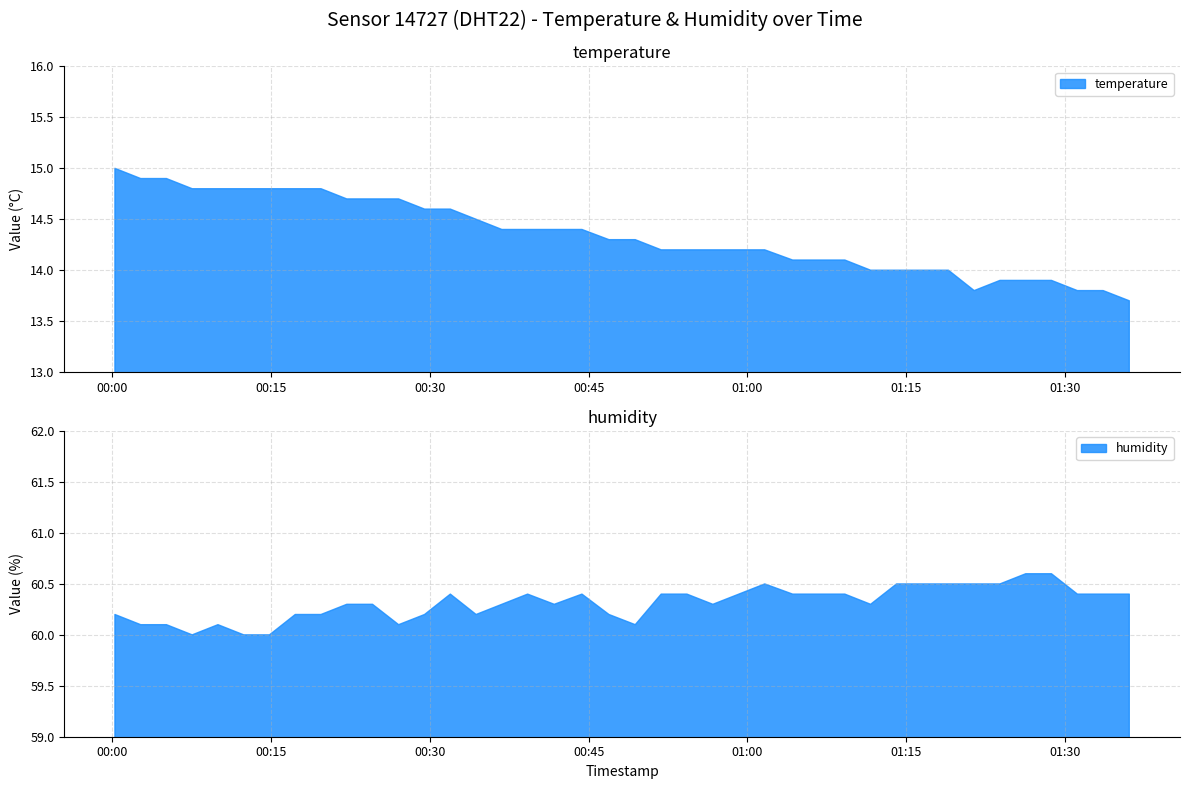

How many lines are shown in the chart?

2